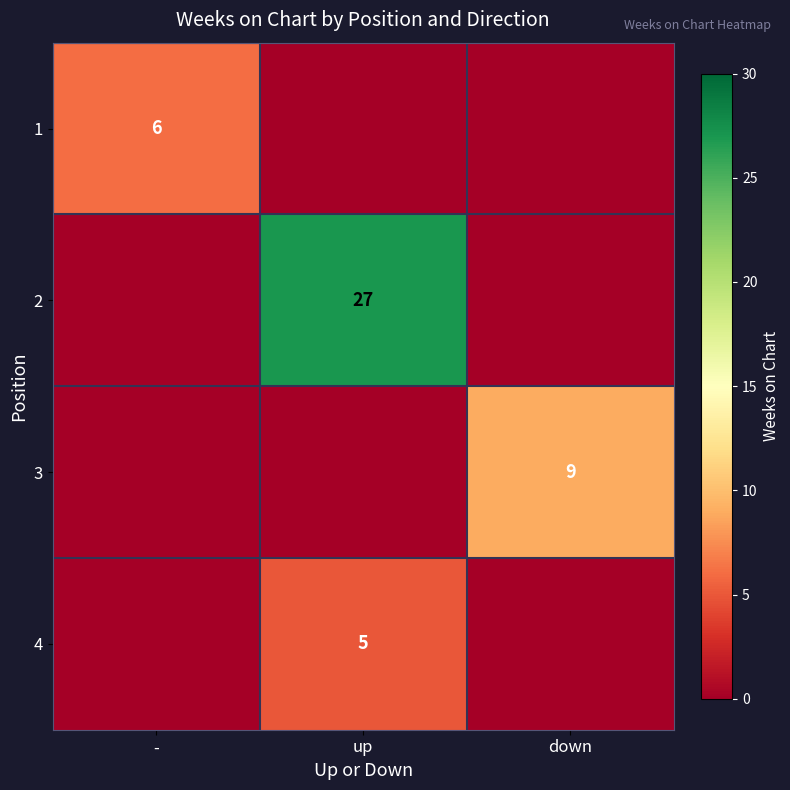

Is it true that 4 equals 5 at up?

True